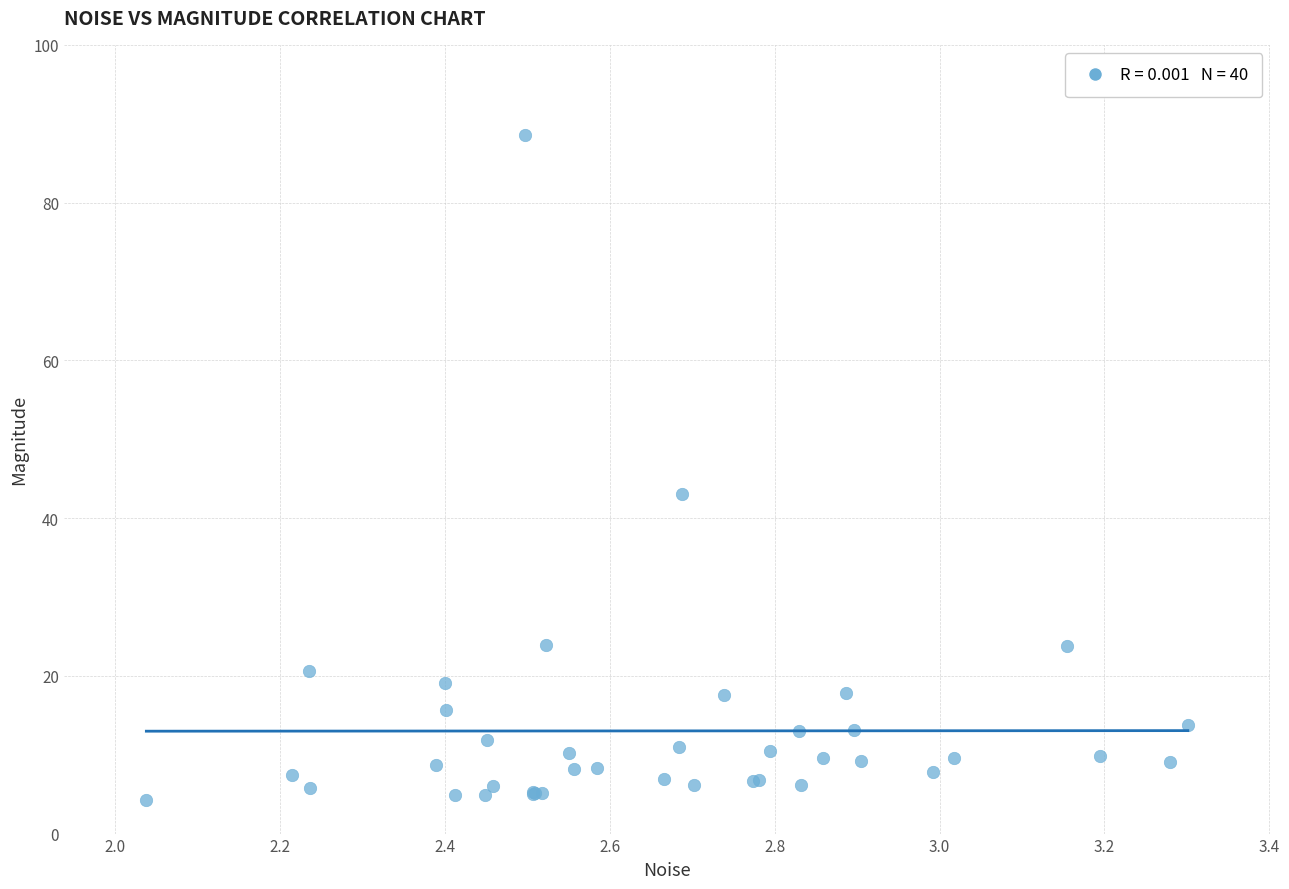

What Y value in the scatter plot is closest to 46?

43.1